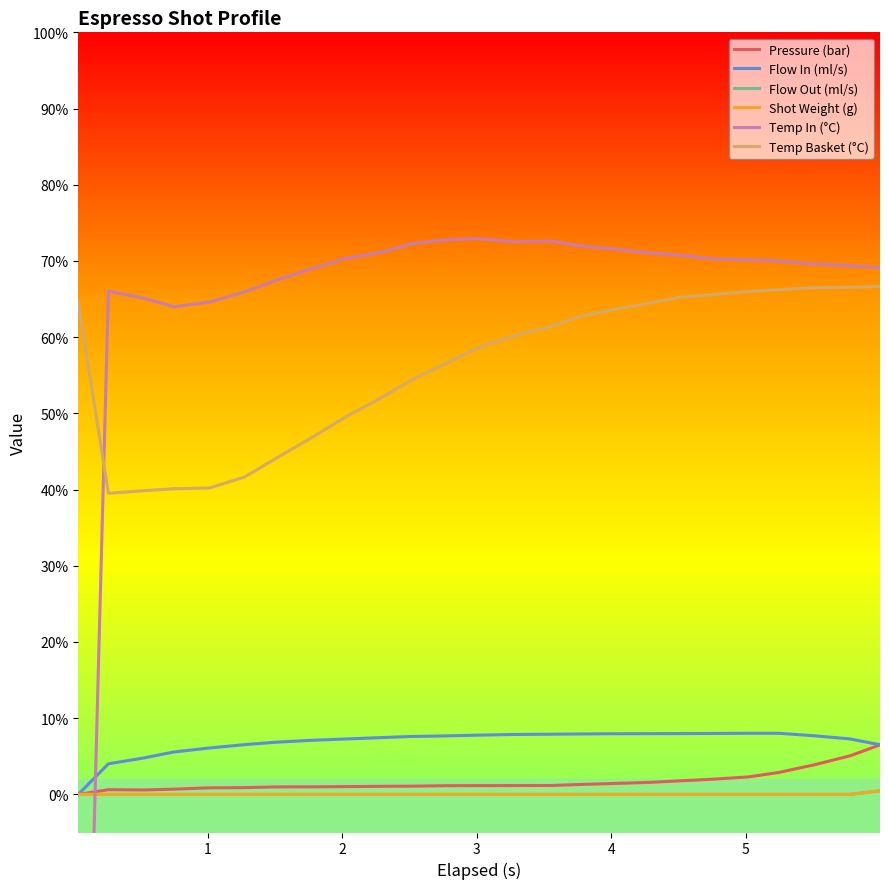

True or false: Temp Basket (°C) and Flow In (ml/s) cross at least once.

False